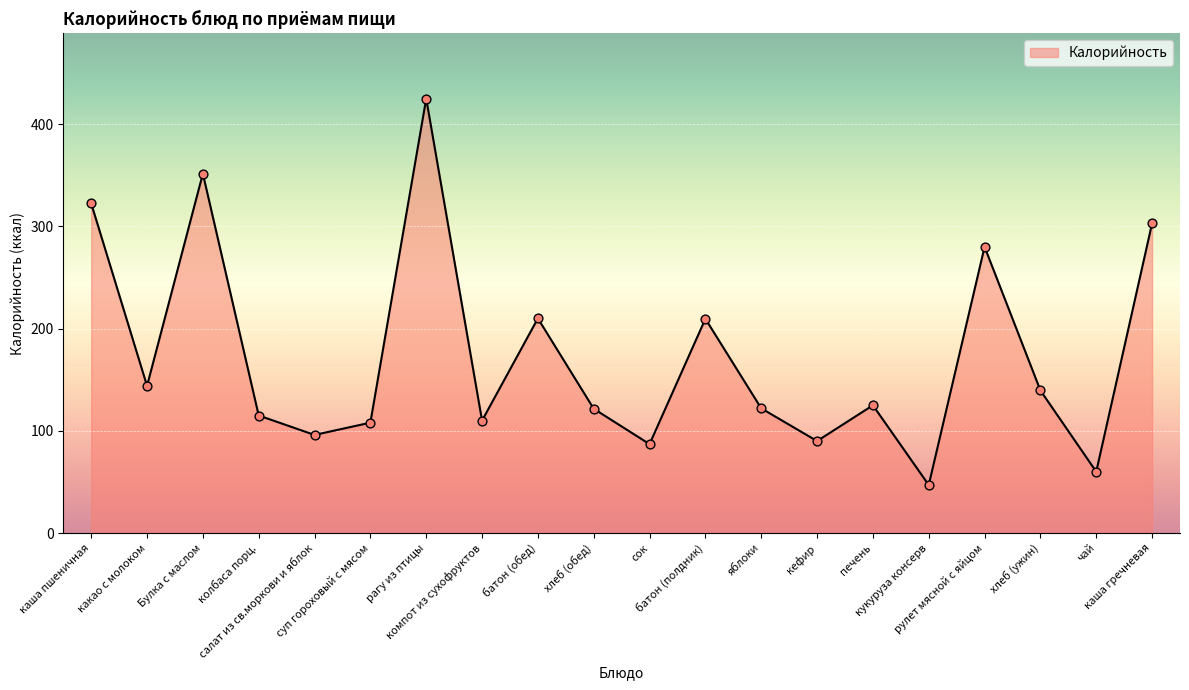

What is the ratio of the value at салат из св.моркови и яблок to the value at каша пшеничная?

0.3